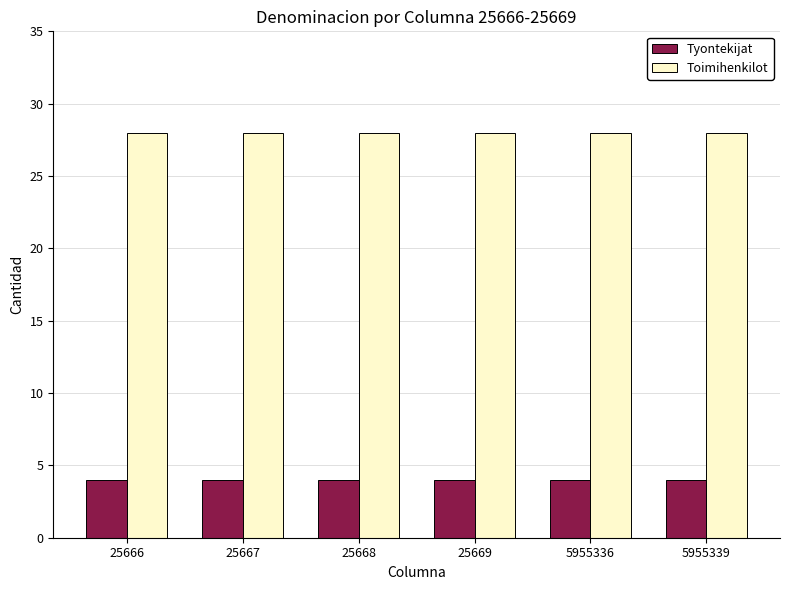

Which series has the largest total across all categories?

Toimihenkilot